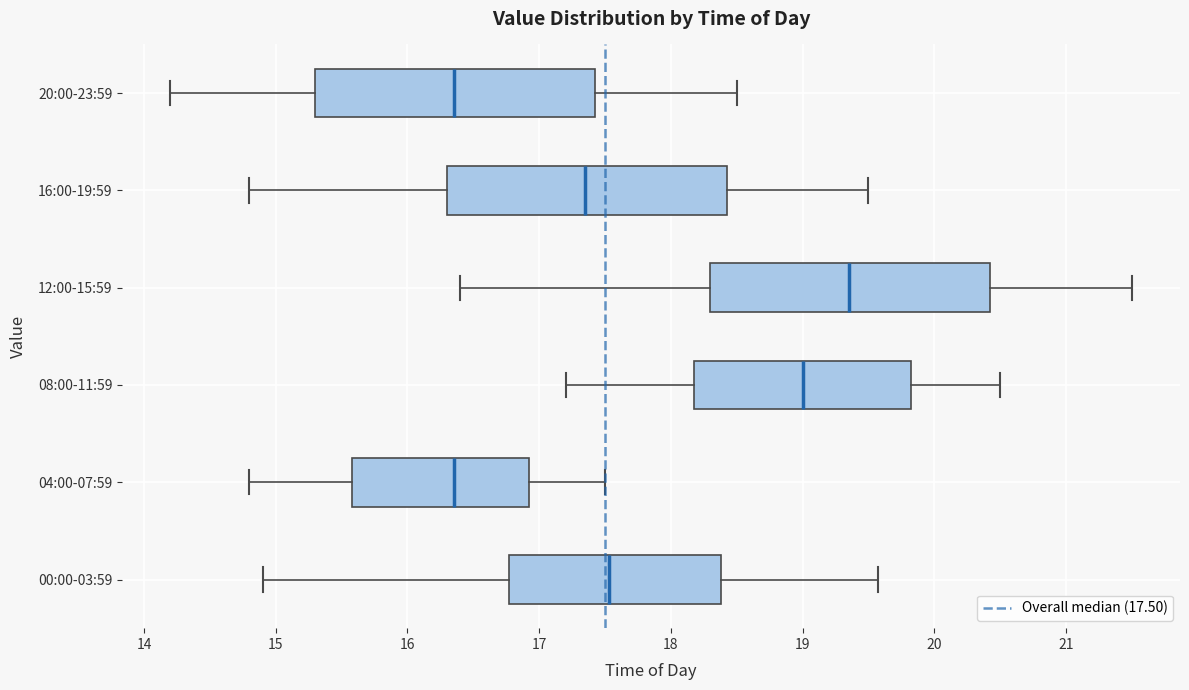

Which box's median line is the furthest to the right?

12:00-15:59